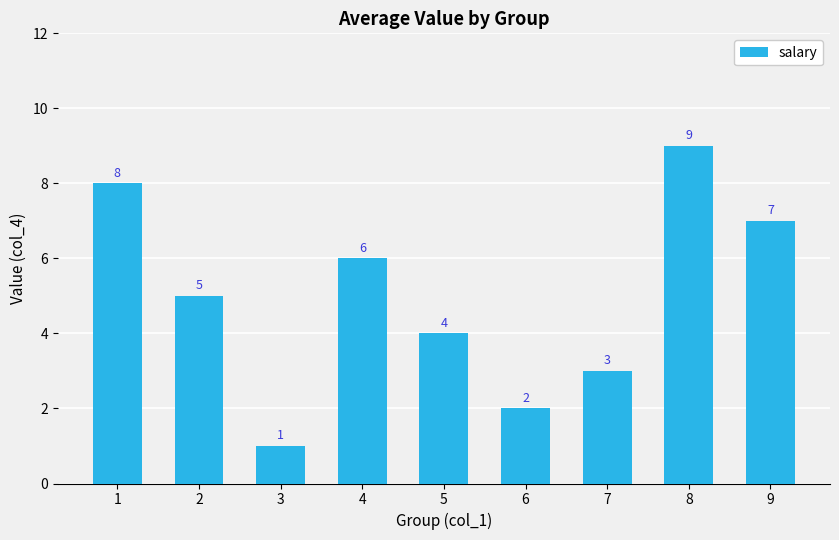

Reading left to right, transcribe all the data shown in this chart.

1=8	2=5	3=1	4=6	5=4	6=2	7=3	8=9	9=7